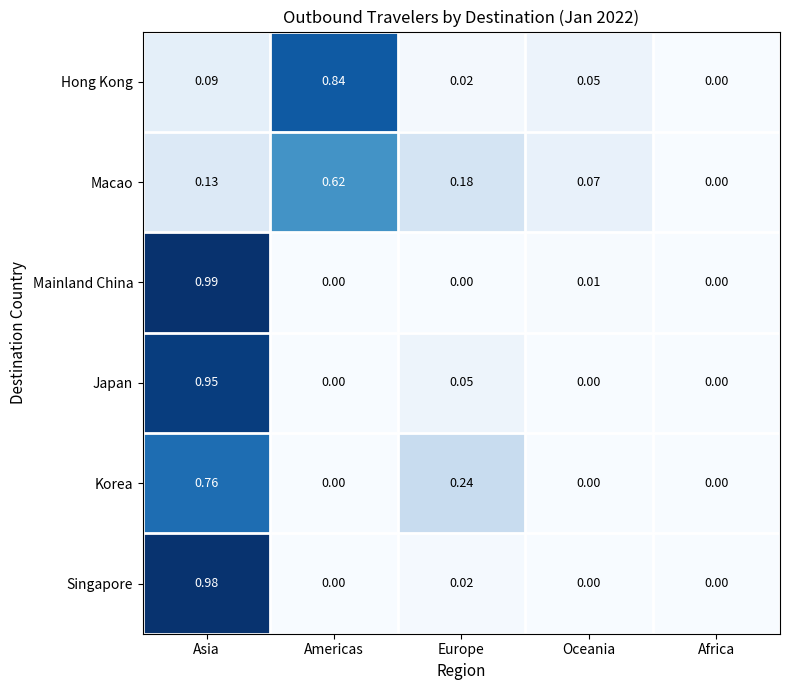

What is the total value across all series at Asia?

3.9